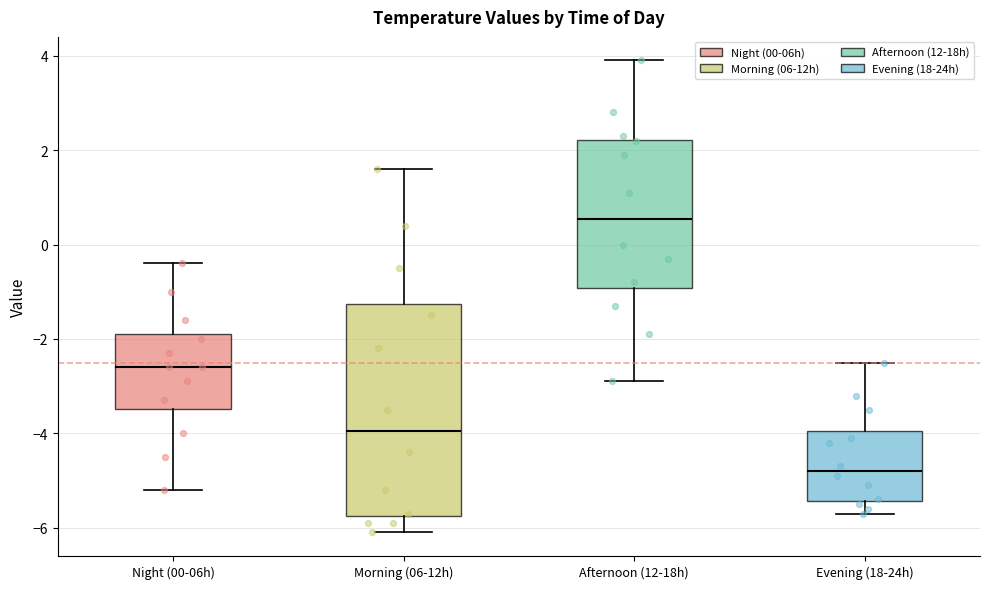

Reading left to right, transcribe this box plot: for each box, give where its median line is, the range the box spans, and where its two whiskers end, as read against the y-axis. The values are not printed on the chart, so give them approximately, as read against the axis.

Night (00-06h): median -2.6, box -3.4 to -1.8, whiskers -5.2 to -0.4
Morning (06-12h): median -4.0, box -5.8 to -1.2, whiskers -6.0 to 1.6
Afternoon (12-18h): median 0.6, box -1.0 to 2.2, whiskers -2.8 to 4.0
Evening (18-24h): median -4.8, box -5.4 to -4.0, whiskers -5.6 to -2.4